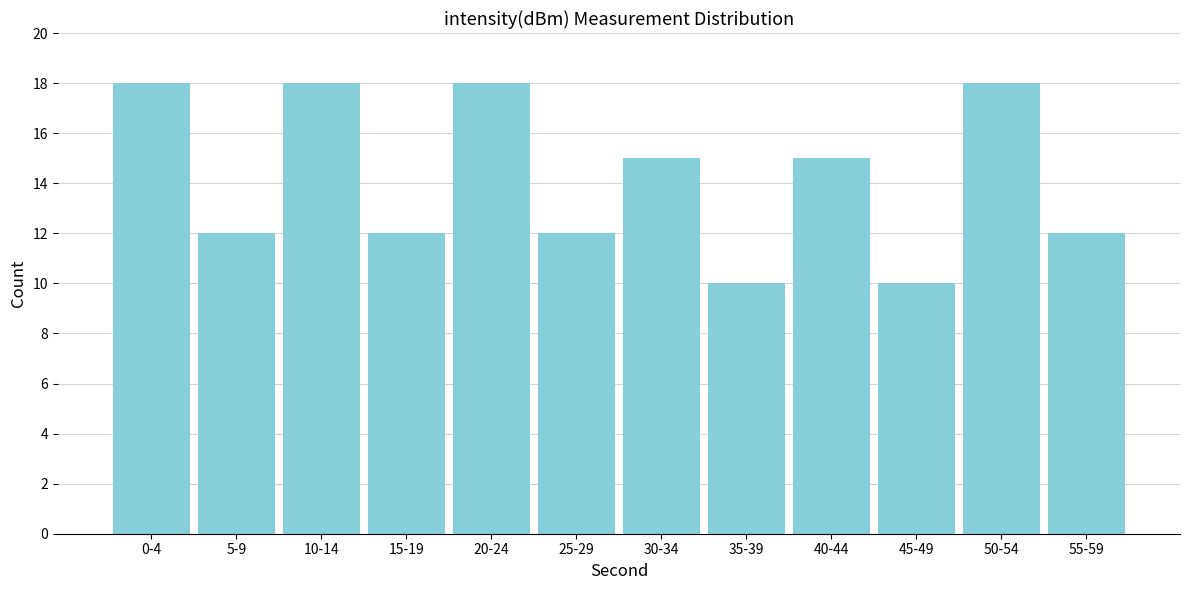

Reading left to right, extract all data points from this chart.

18	12	18	12	18	12	15	10	15	10	18	12